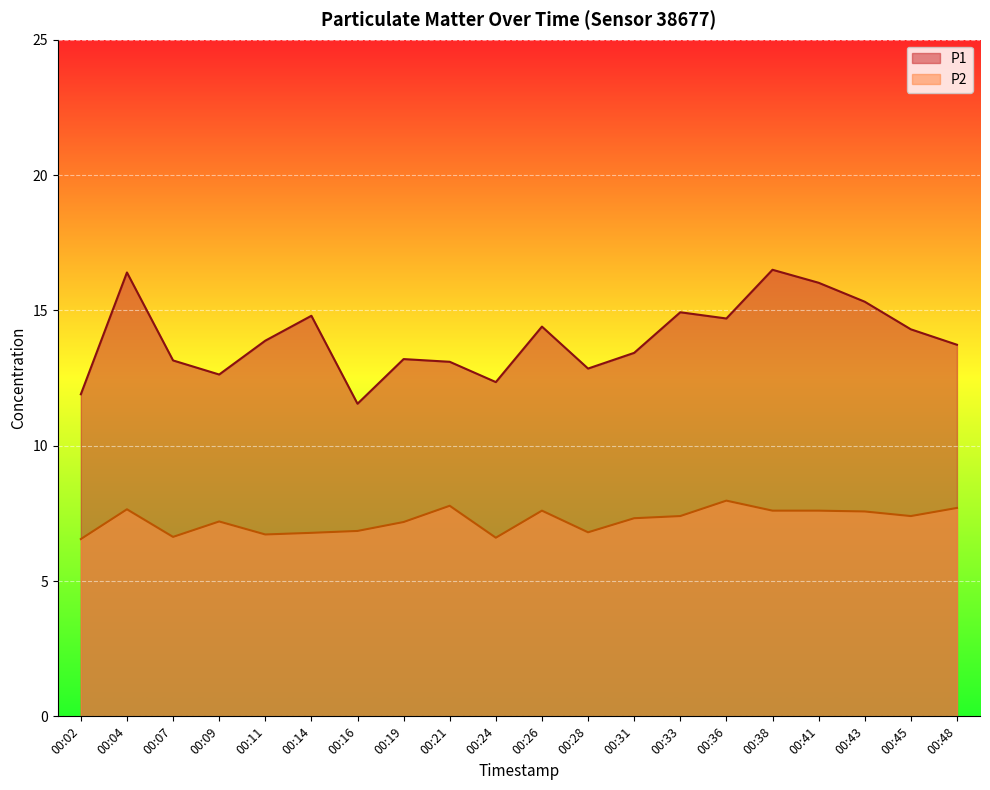

How many lines are shown in the chart?

2